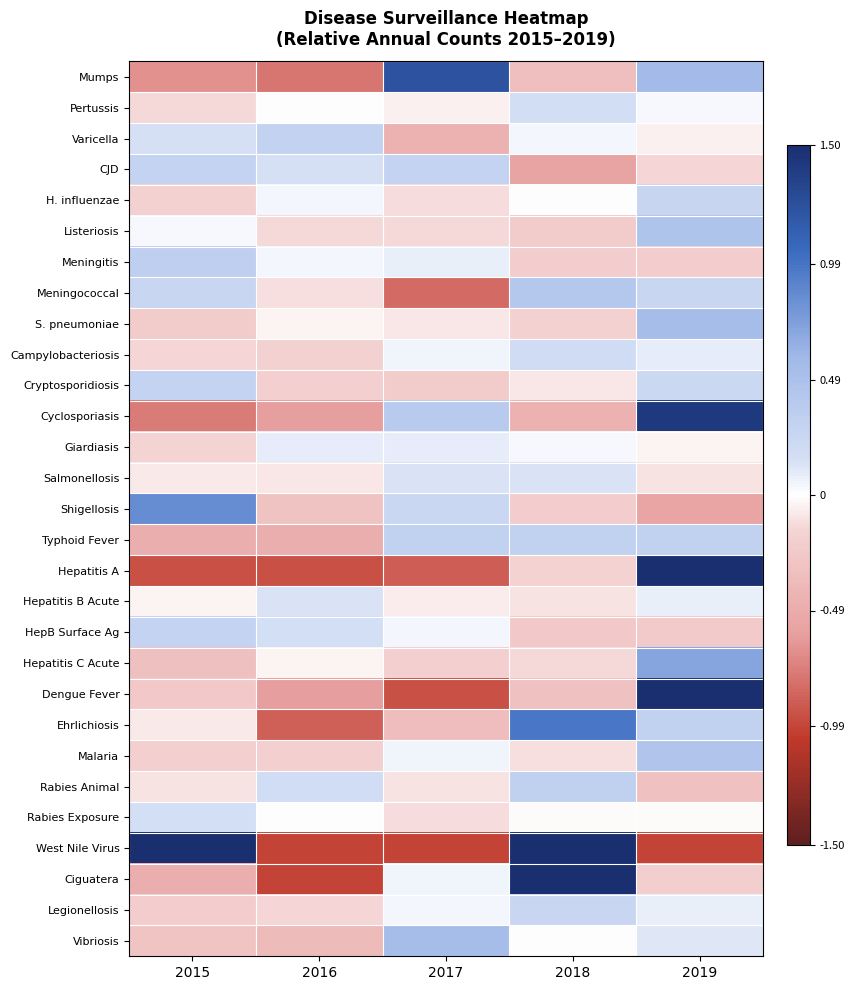

Between 2019 and 2018, which is larger?

2019